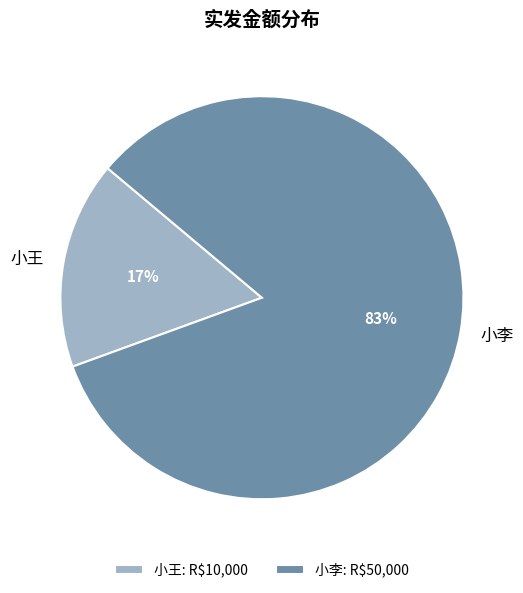

What is the largest slice in the pie chart?

小李